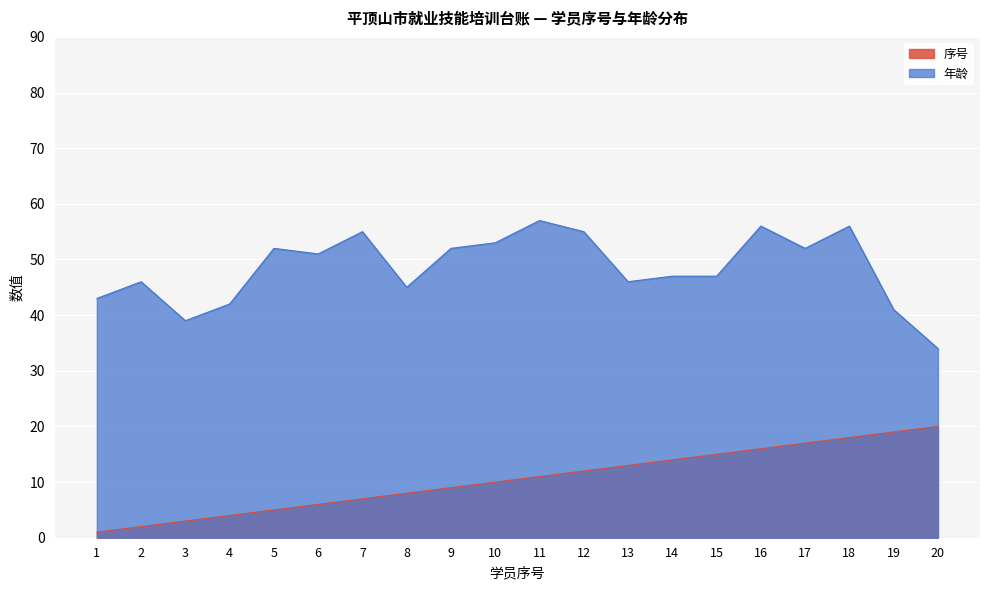

What are all the series names shown in the legend?

序号, 年龄